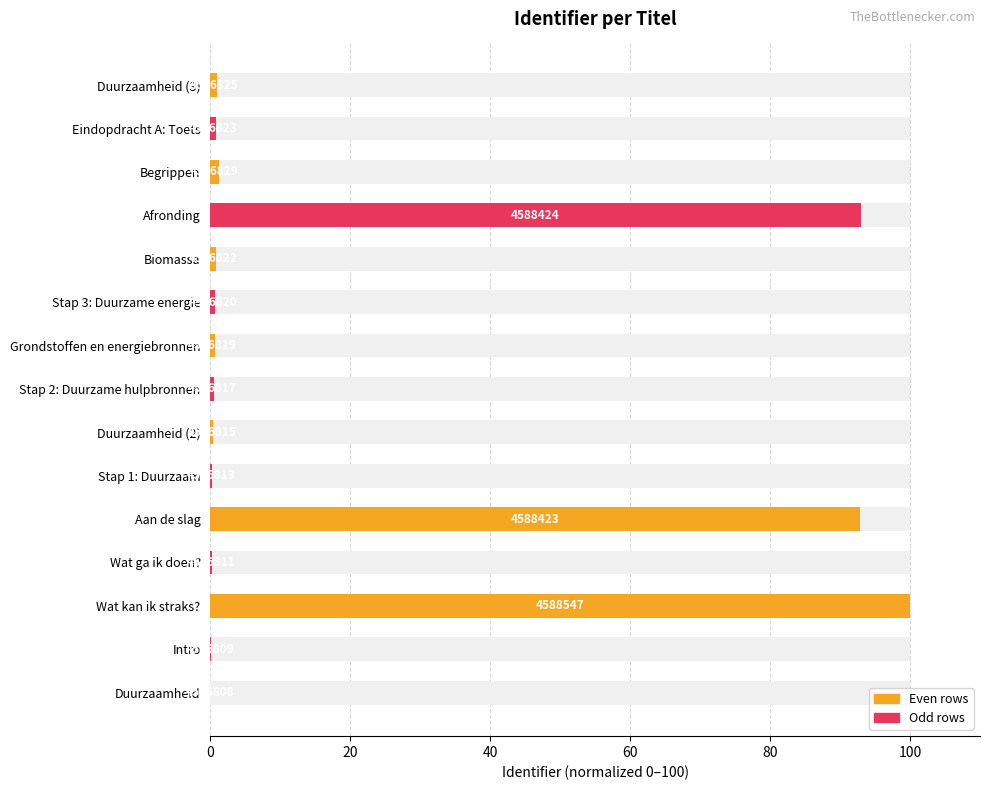

What is the difference between the maximum and minimum values?

100.0